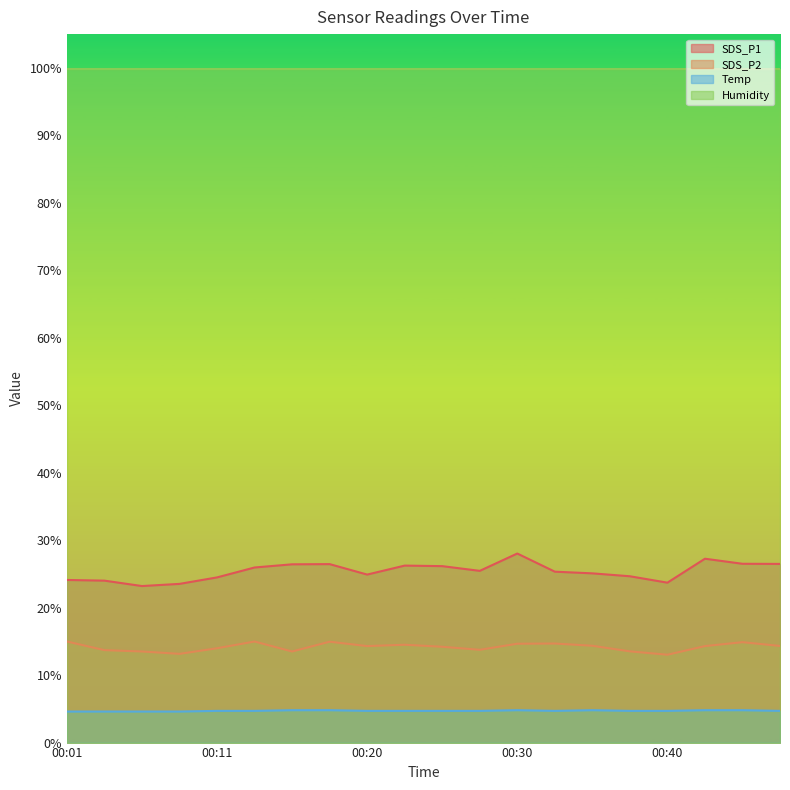

Which has a higher value, 00:47 or 00:18?

00:47